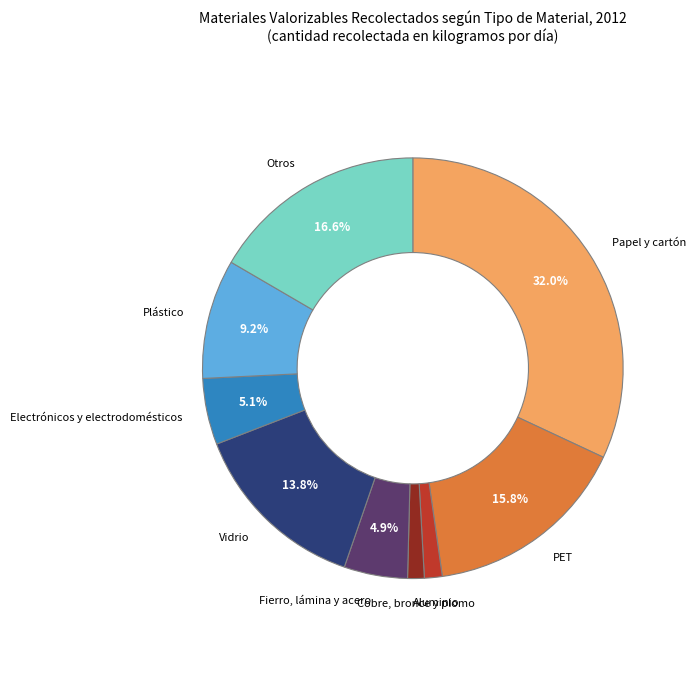

What is the largest slice in the pie chart?

Papel y cartón